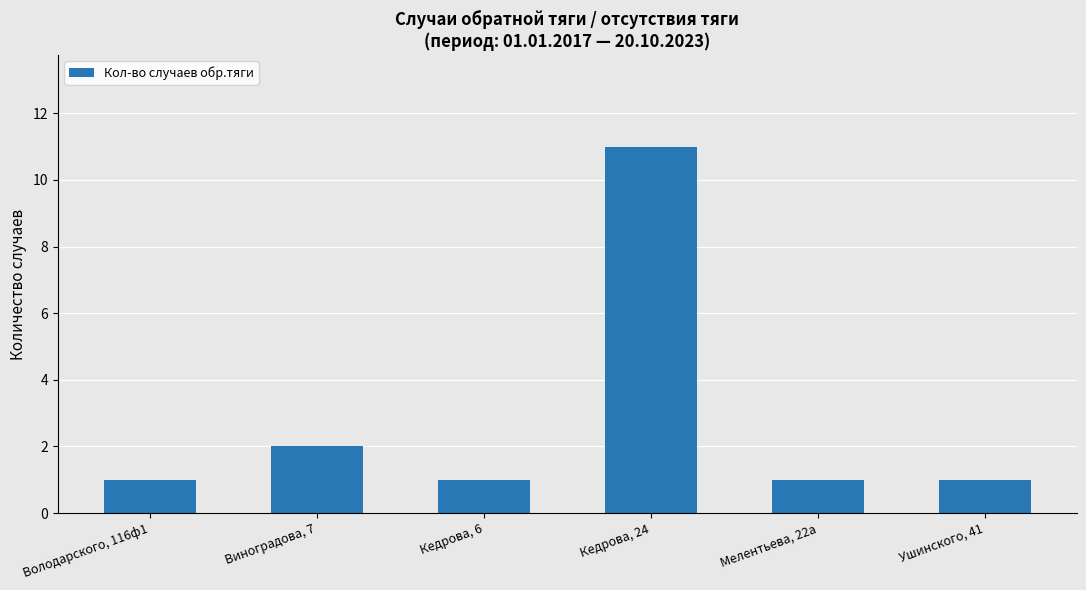

What is the minimum value shown in the chart?

1